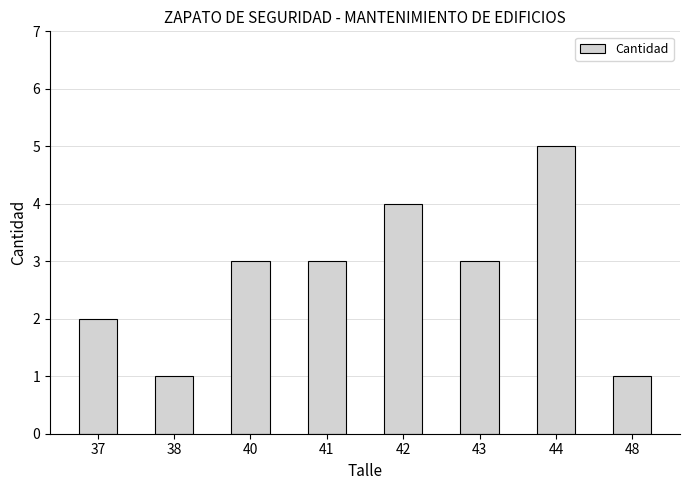

What value does the data have at 41?

3